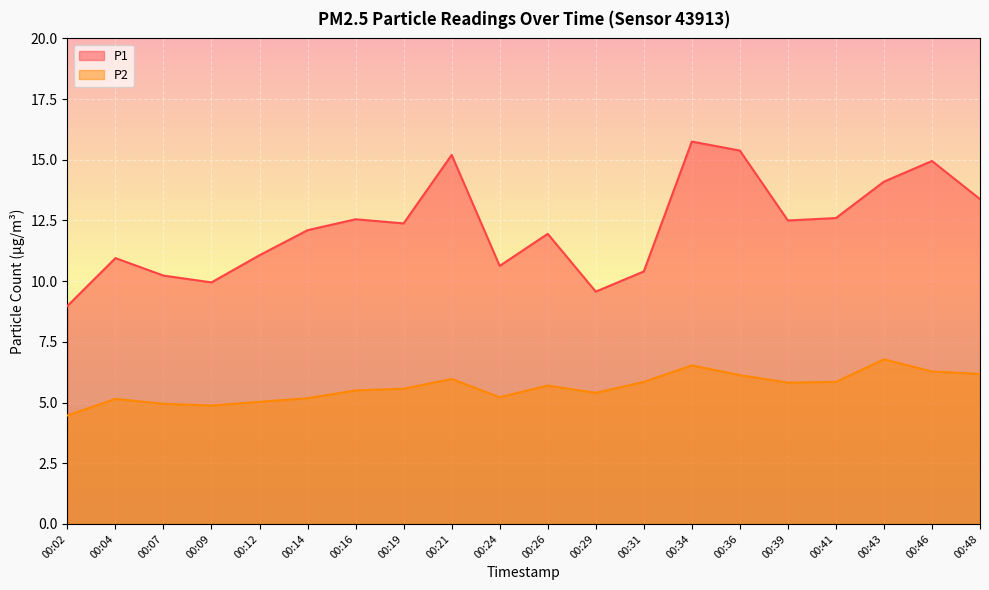

Which series has the largest total across all categories?

P1